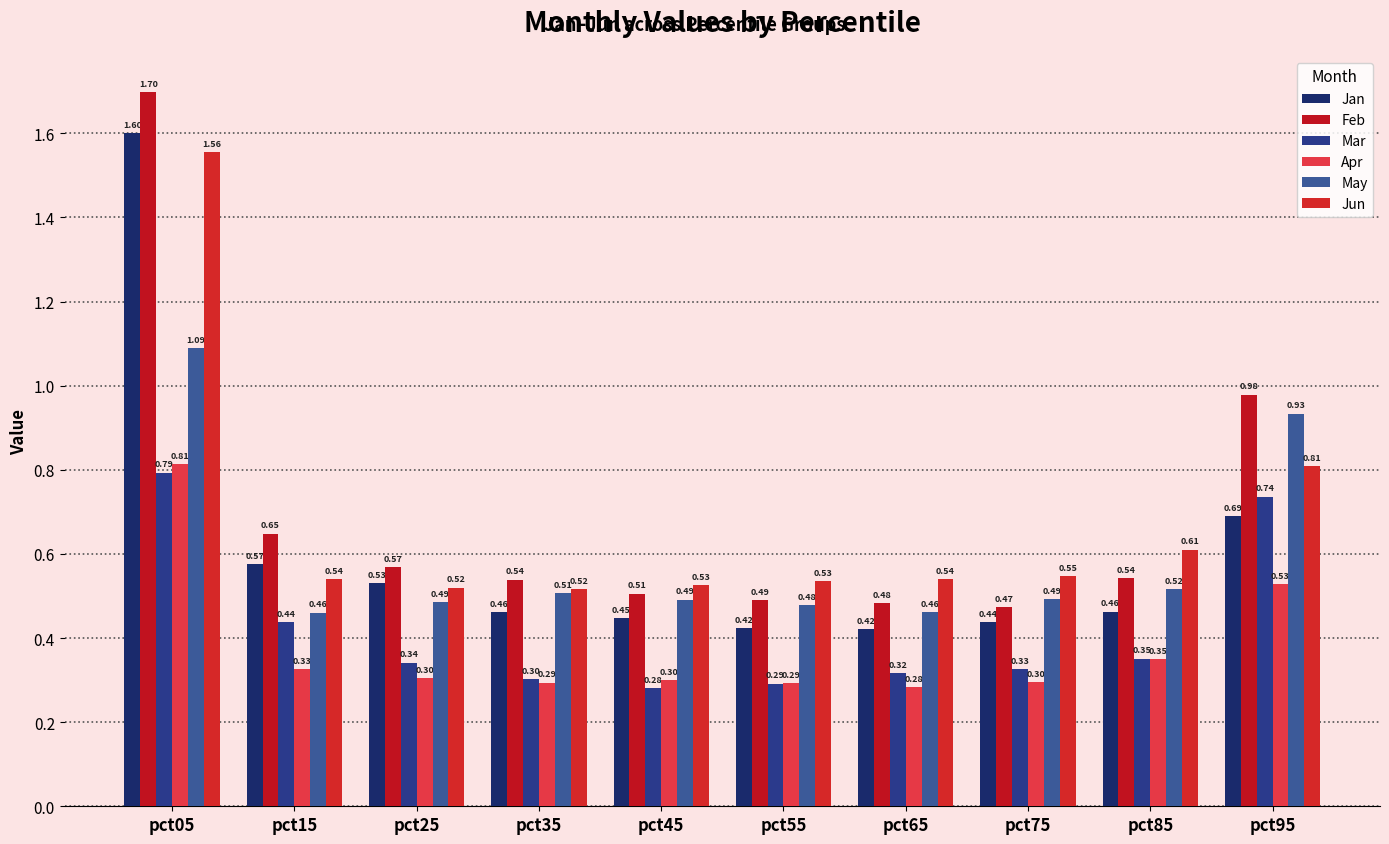

True or false: Jun has a value of 0.6 at pct85.

True